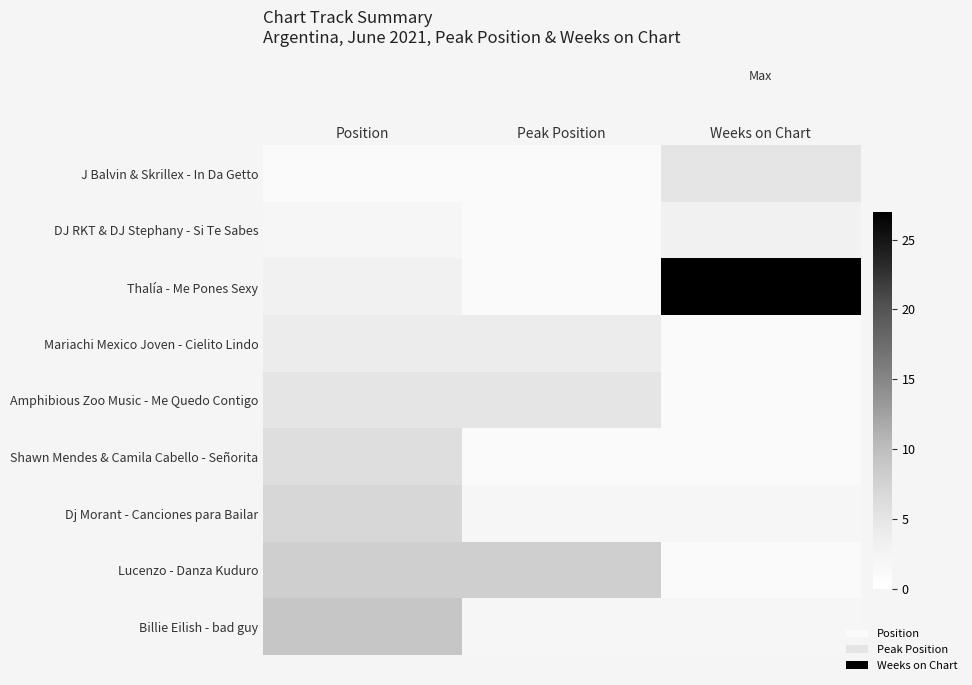

Which series has the largest total across all categories?

Thalía - Me Pones Sexy